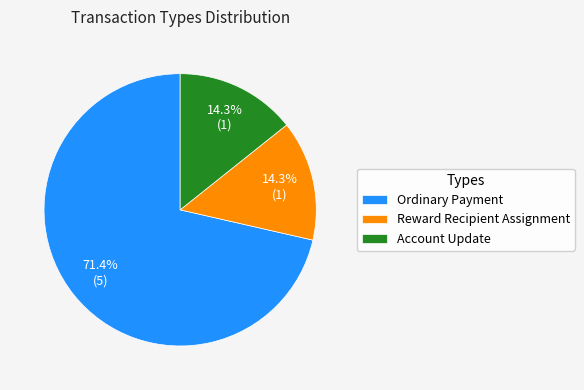

What percentage is NOT represented by Reward Recipient Assignment?

85.7%